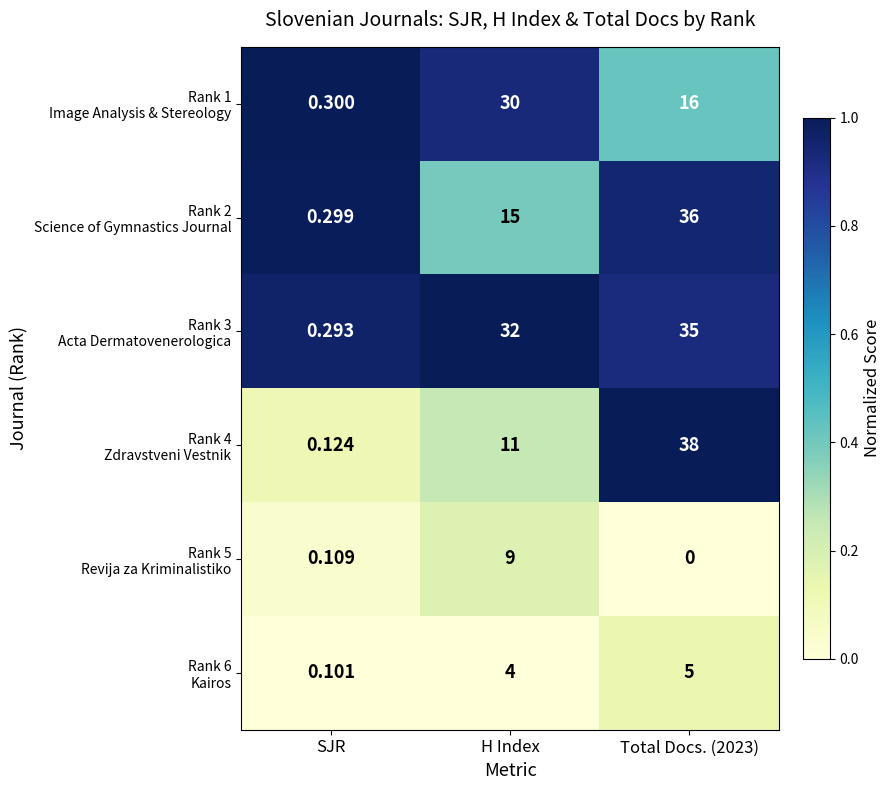

What is the total value across all series at Total Docs. (2023)?

130.0